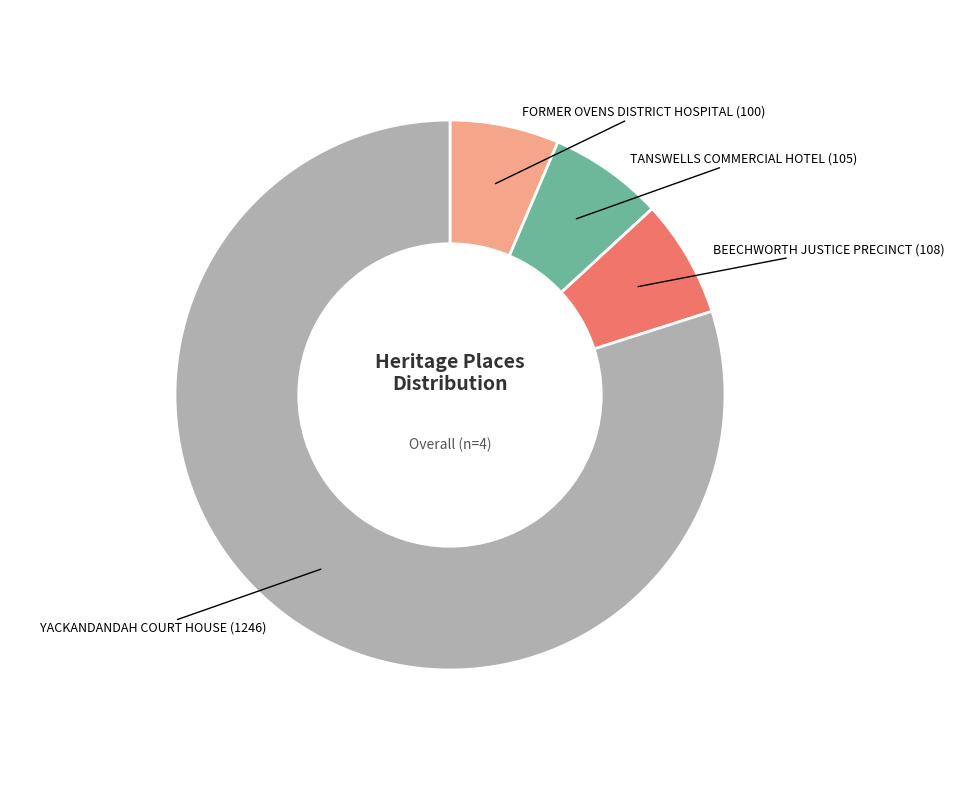

Combined, do TANSWELLS COMMERCIAL HOTEL and BEECHWORTH JUSTICE PRECINCT account for over 50%?

No